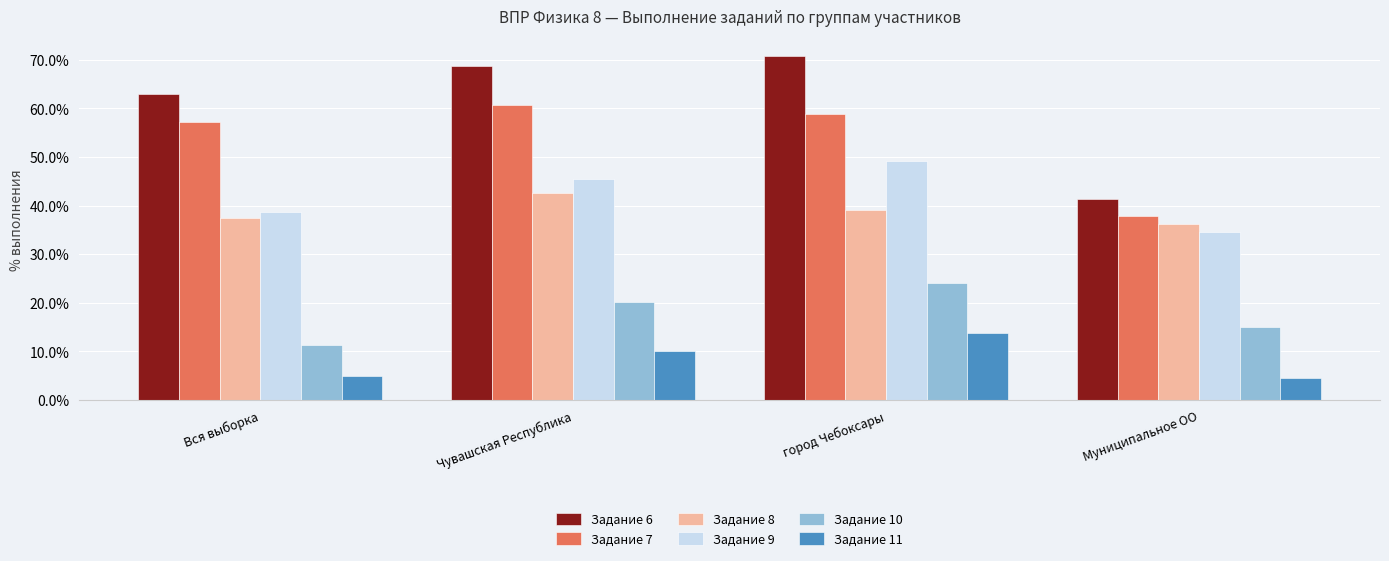

How many bars are there in each group?

6